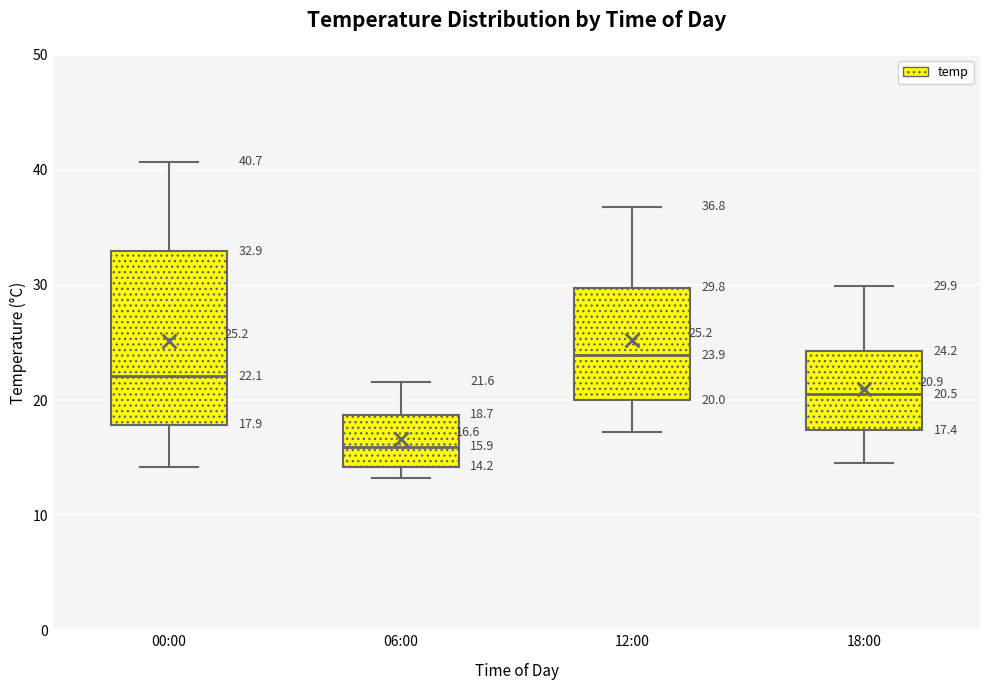

Which box's median line is the lowest?

06:00